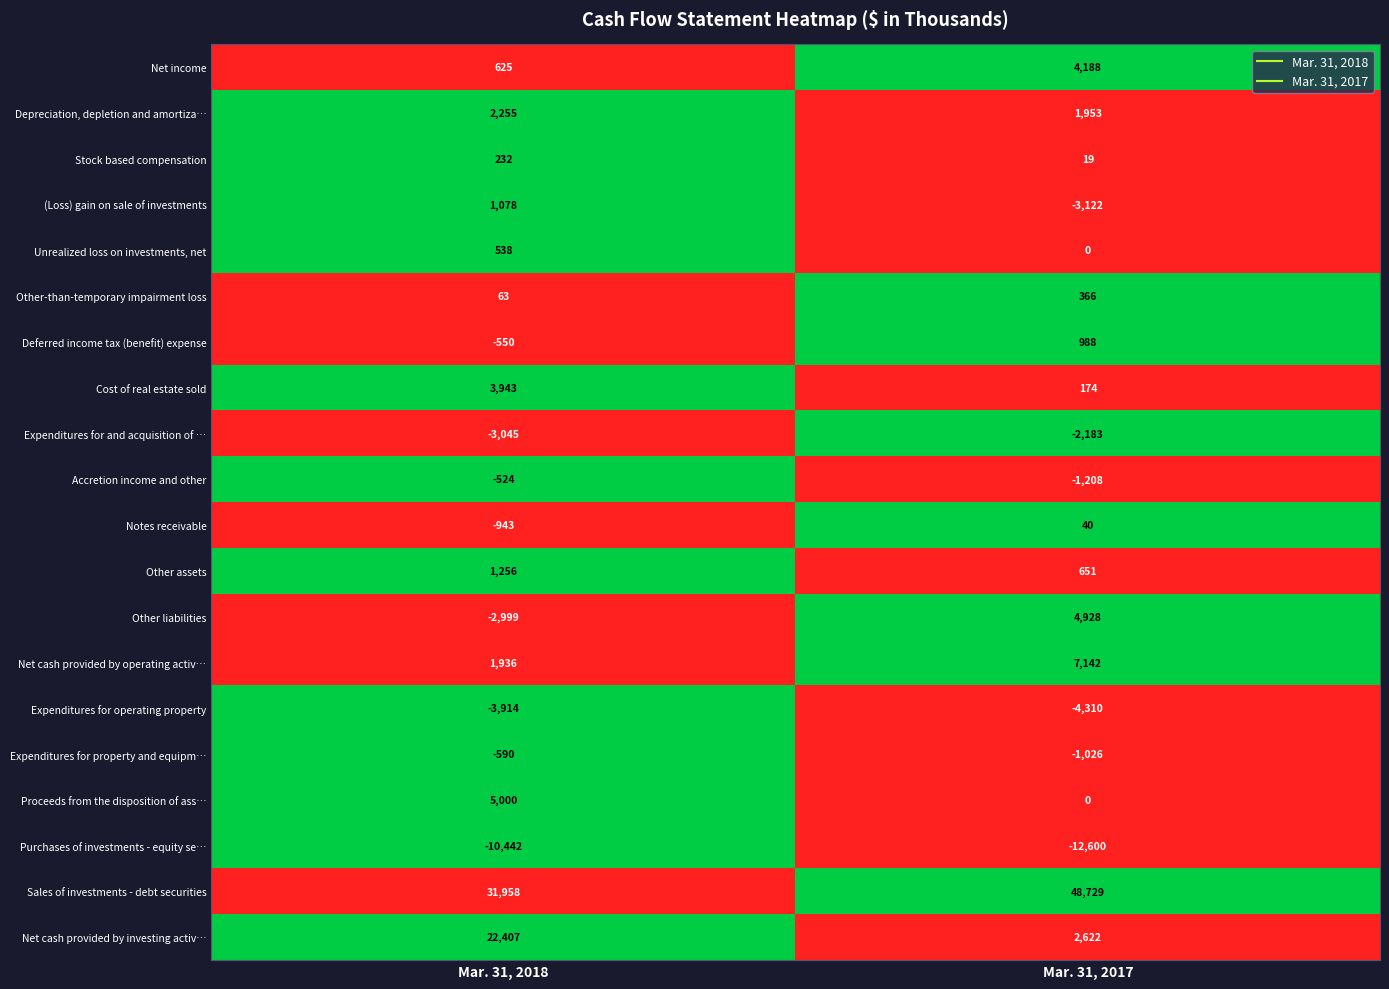

What is the approximate value of Stock based compensation at Mar. 31, 2017, to the nearest 10?

20